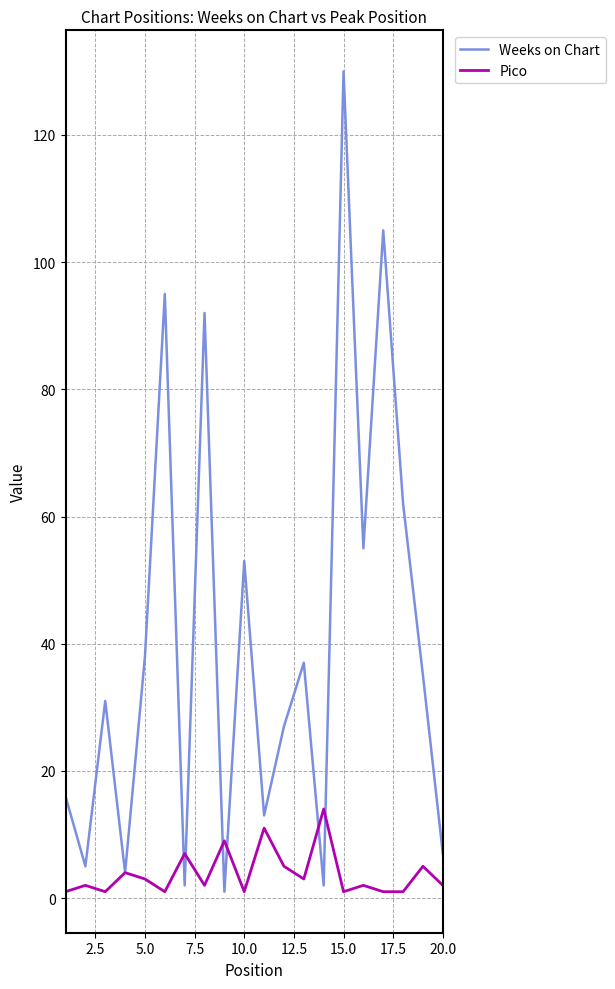

Which series has the largest total across all categories?

Weeks on Chart